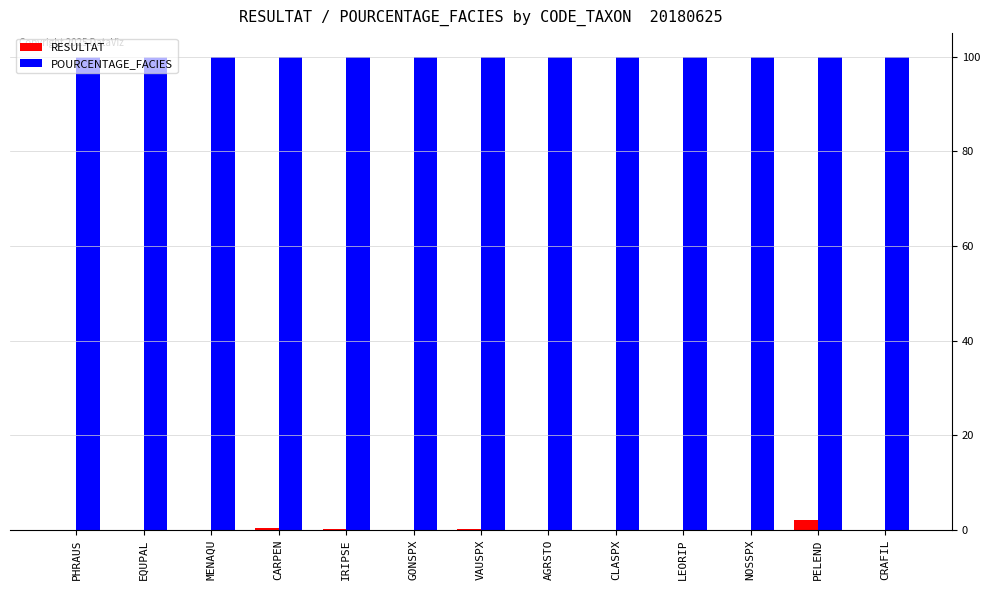

What is the sum of all POURCENTAGE_FACIES values?

1300.0